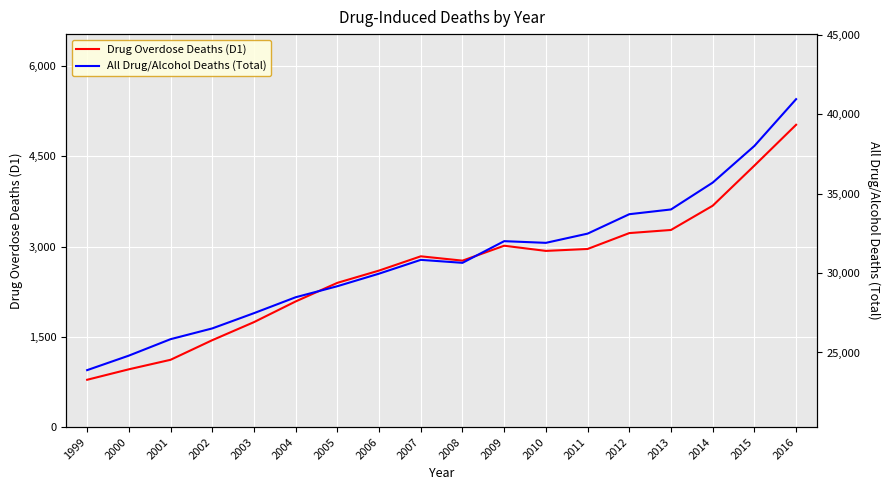

How many lines are shown in the chart?

2